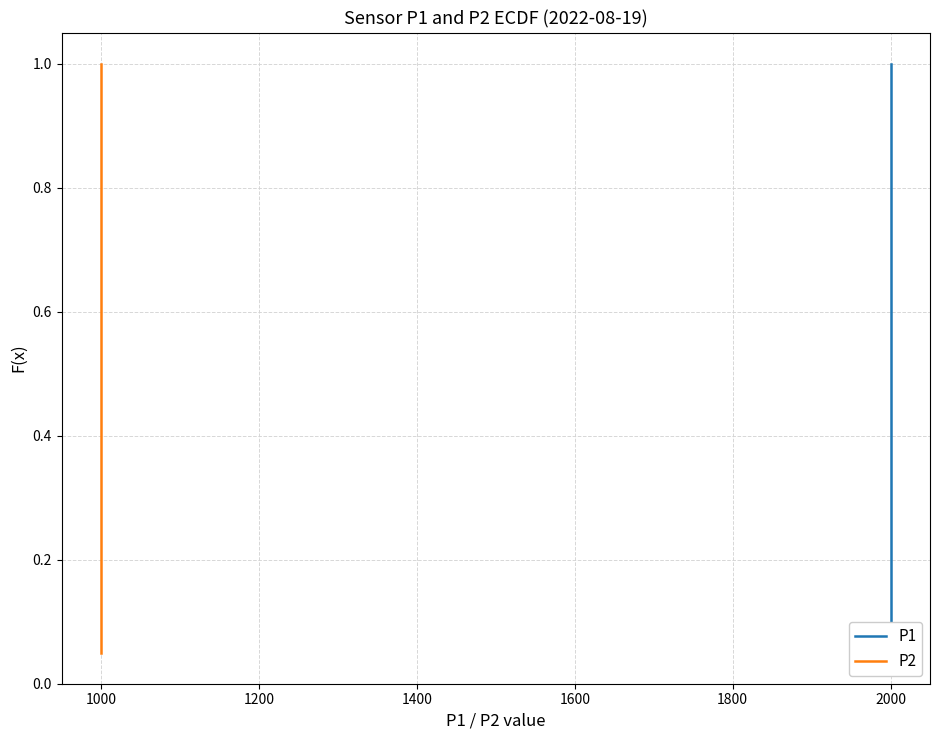

True or false: P2 has a value of 0.3 at 16.

False